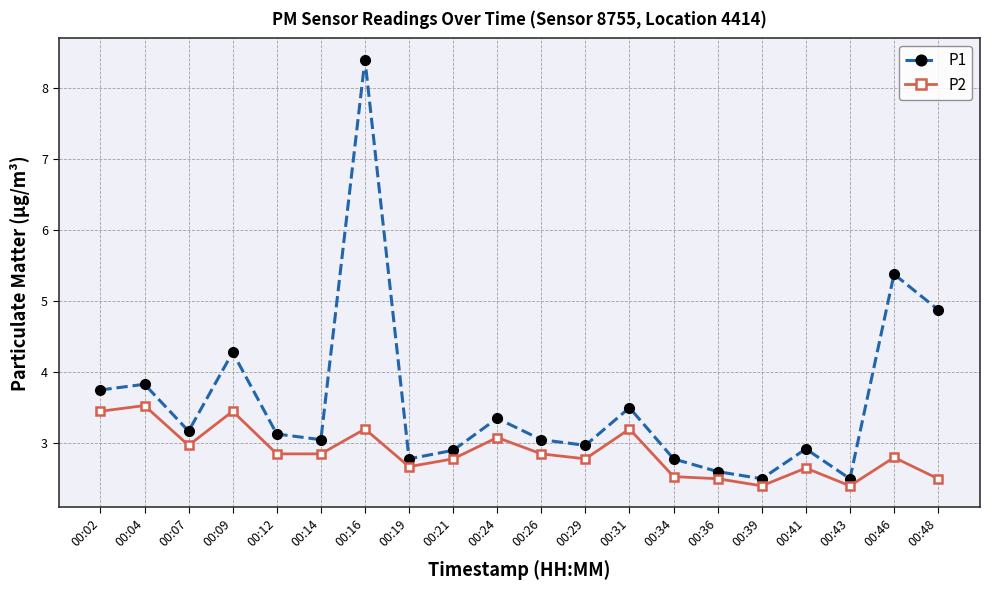

True or false: P1 has more than 2 interior local peaks.

True